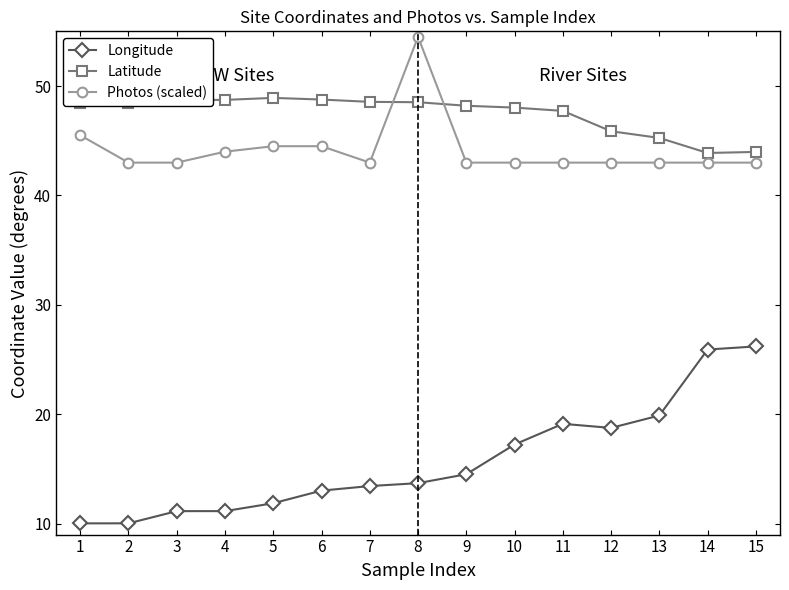

Which series has the widest spread of values?

Longitude